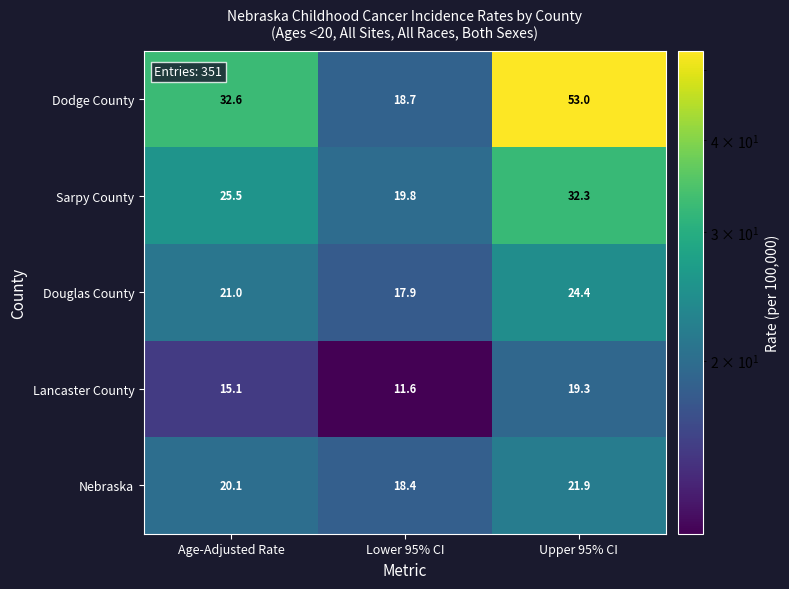

The Sarpy County series shows 32.3 at Upper 95% CI. True or false?

True